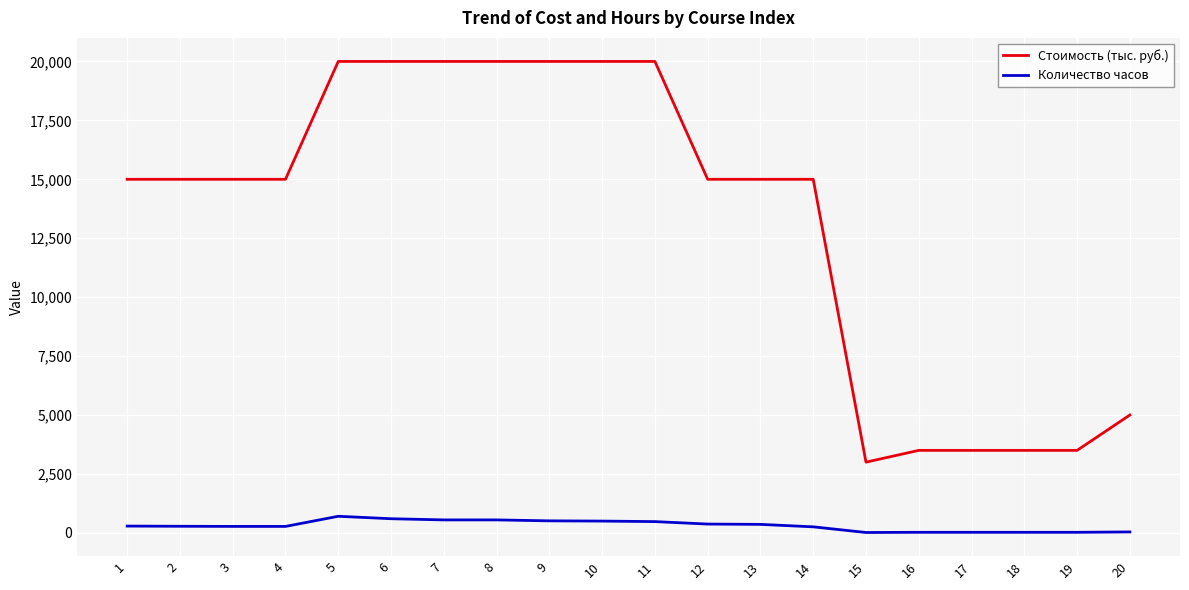

Does the chart display data point markers on the line(s)?

No